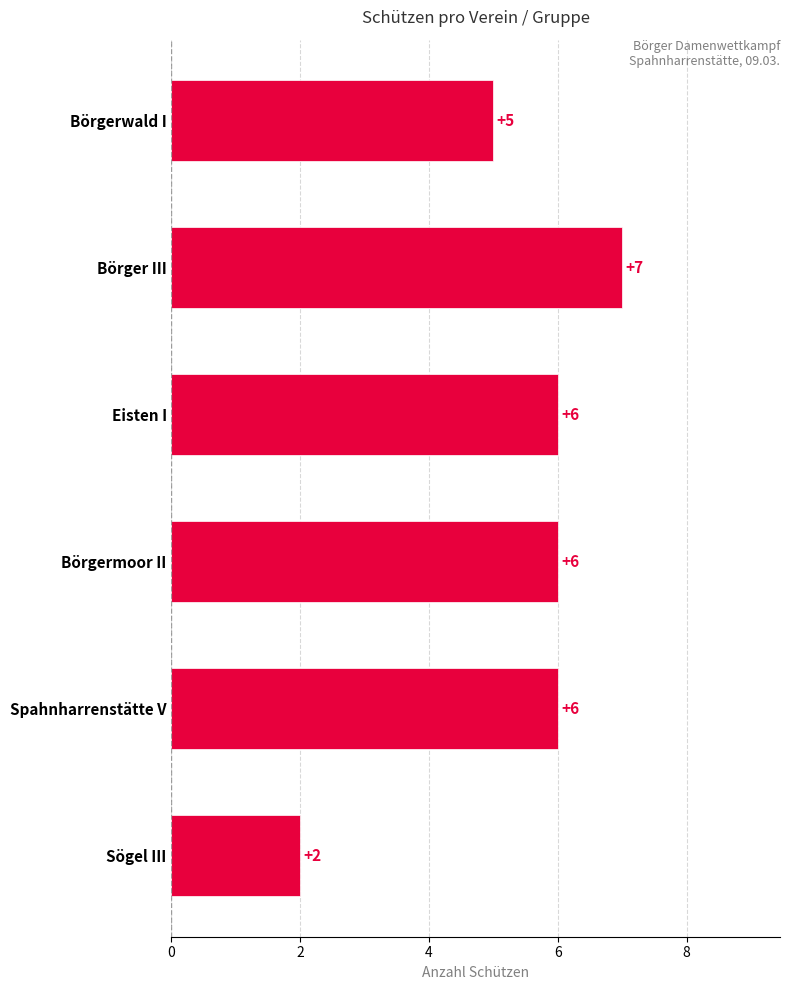

Reading top to bottom, transcribe all the data shown in this chart.

5	7	6	6	6	2